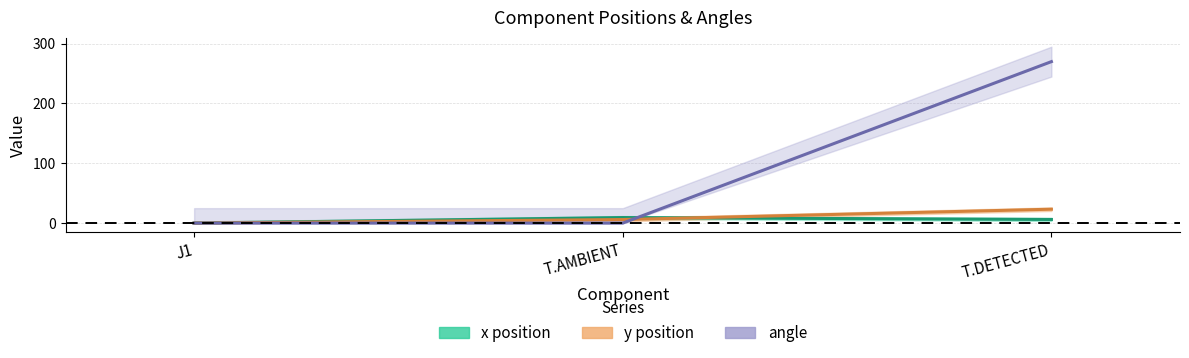

What is the sum of all y position values?

29.2